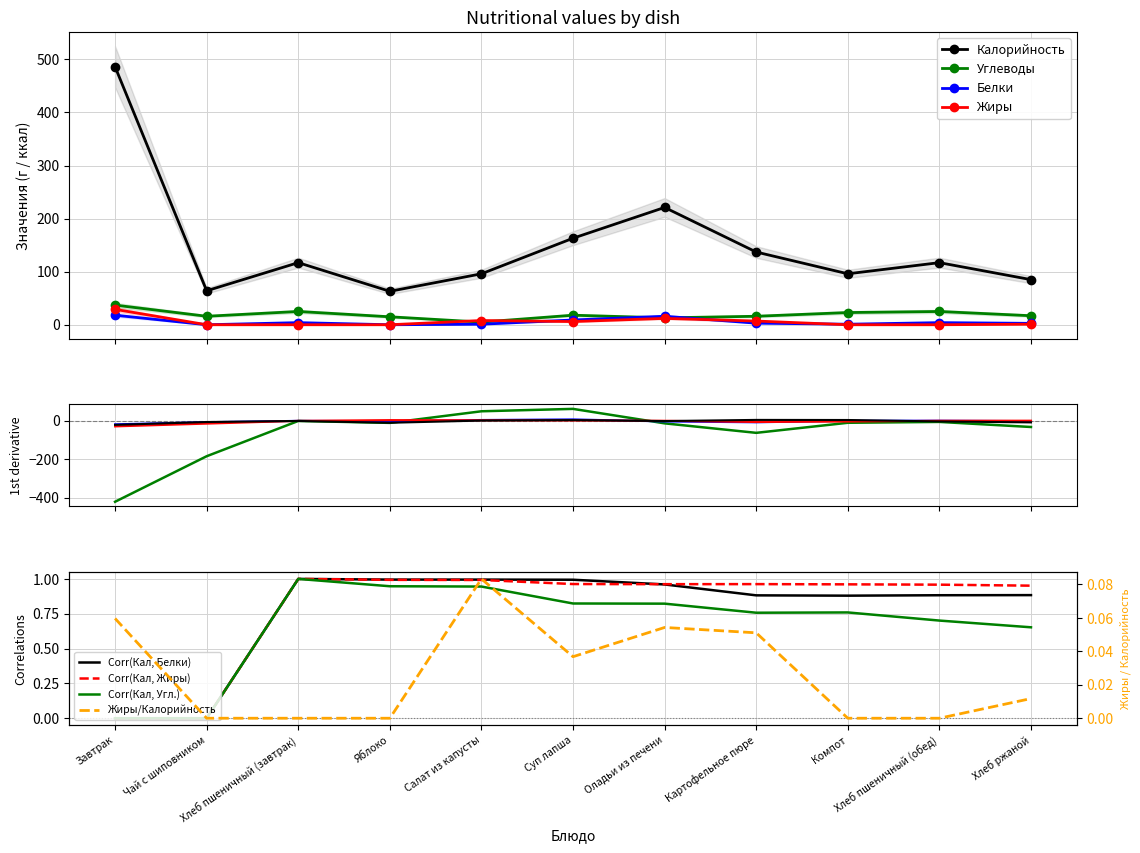

Rank the categories by Углеводы value from highest to lowest.

Завтрак, Хлеб пшеничный (завтрак), Хлеб пшеничный (обед), Компот, Суп лапша, Хлеб ржаной, Чай с шиповником, Картофельное пюре, Яблоко, Оладьи из печени, Салат из капусты